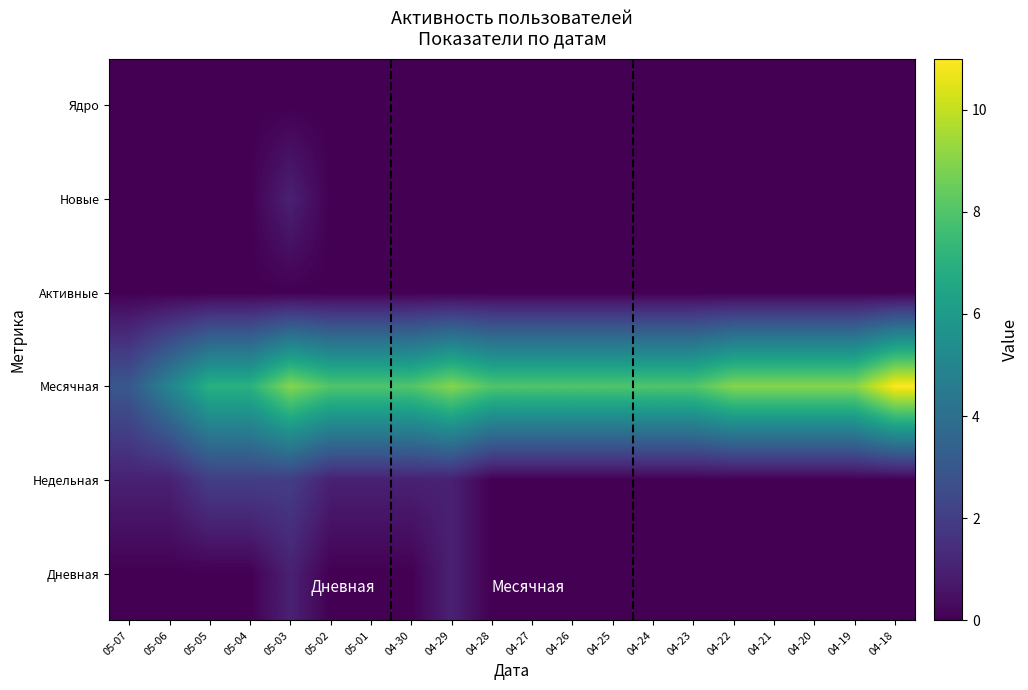

Which series has the widest spread of values?

Месячная